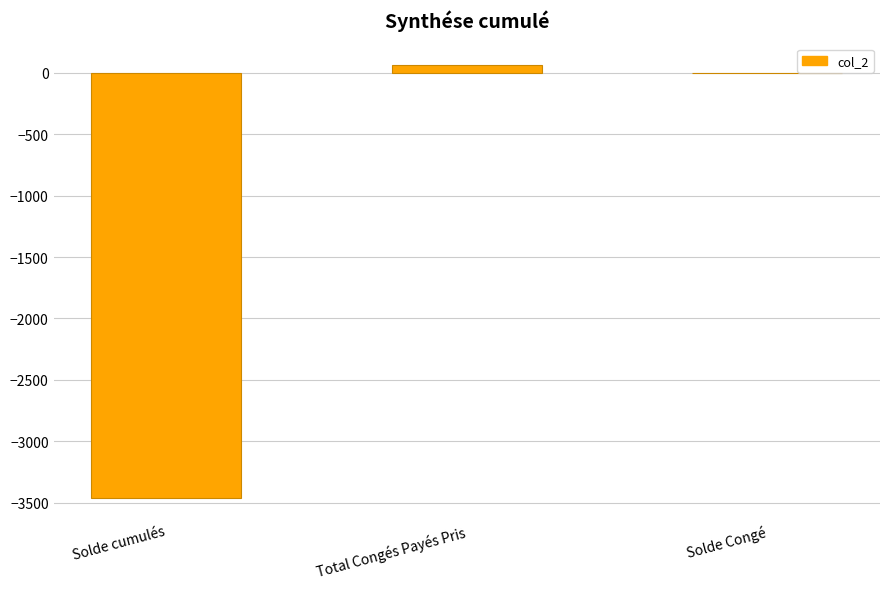

What is the sum of all values?

-3396.7